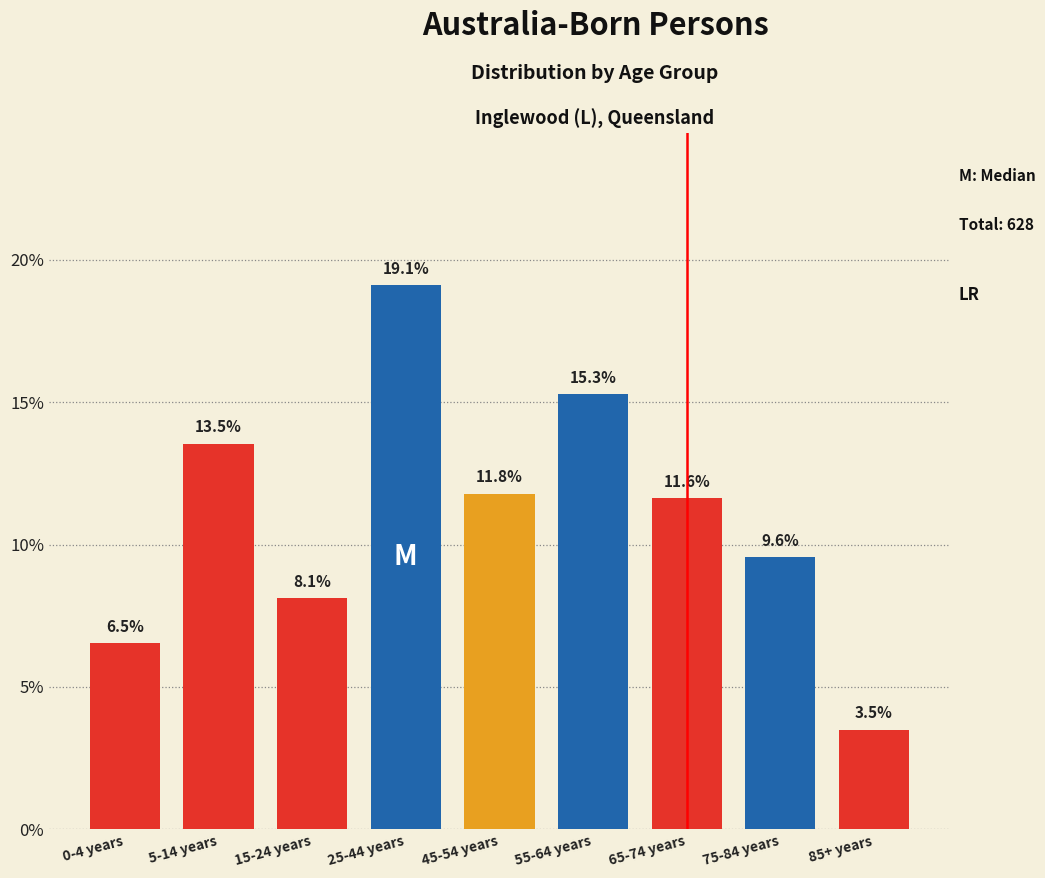

Reading left to right, list all the values displayed in this chart.

0-4 years=6.5	5-14 years=13.5	15-24 years=8.1	25-44 years=19.1	45-54 years=11.8	55-64 years=15.3	65-74 years=11.6	75-84 years=9.6	85+ years=3.5